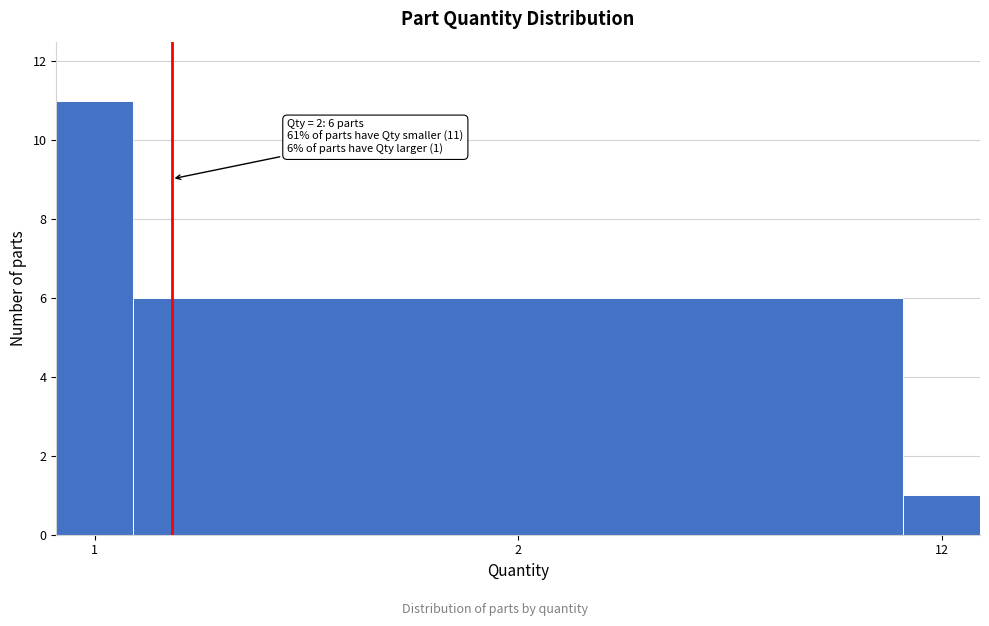

Reading left to right, what are all the values shown in this chart?

11	6	1